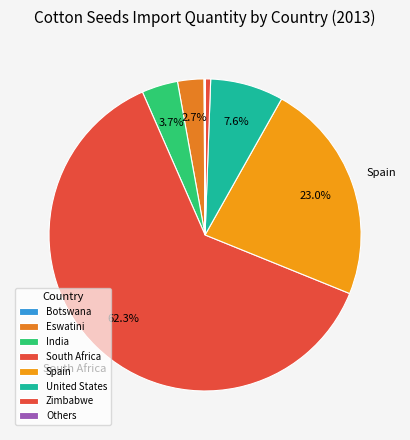

Is South Africa the majority of the pie?

Yes